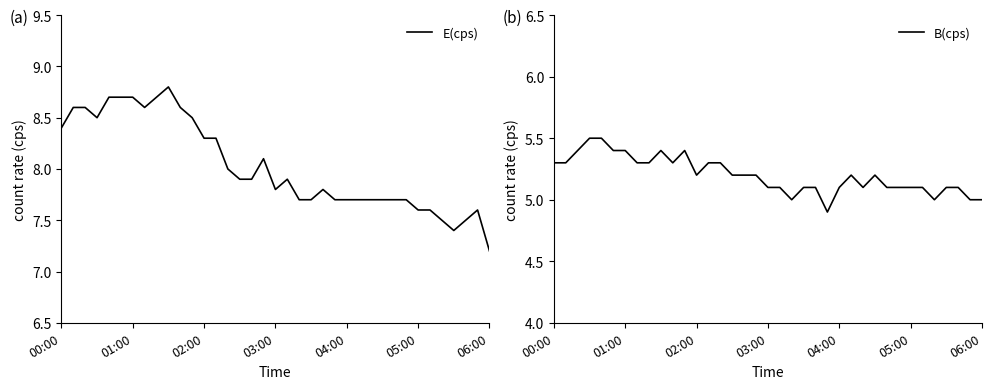

Which has a higher value, 35 or 22?

22